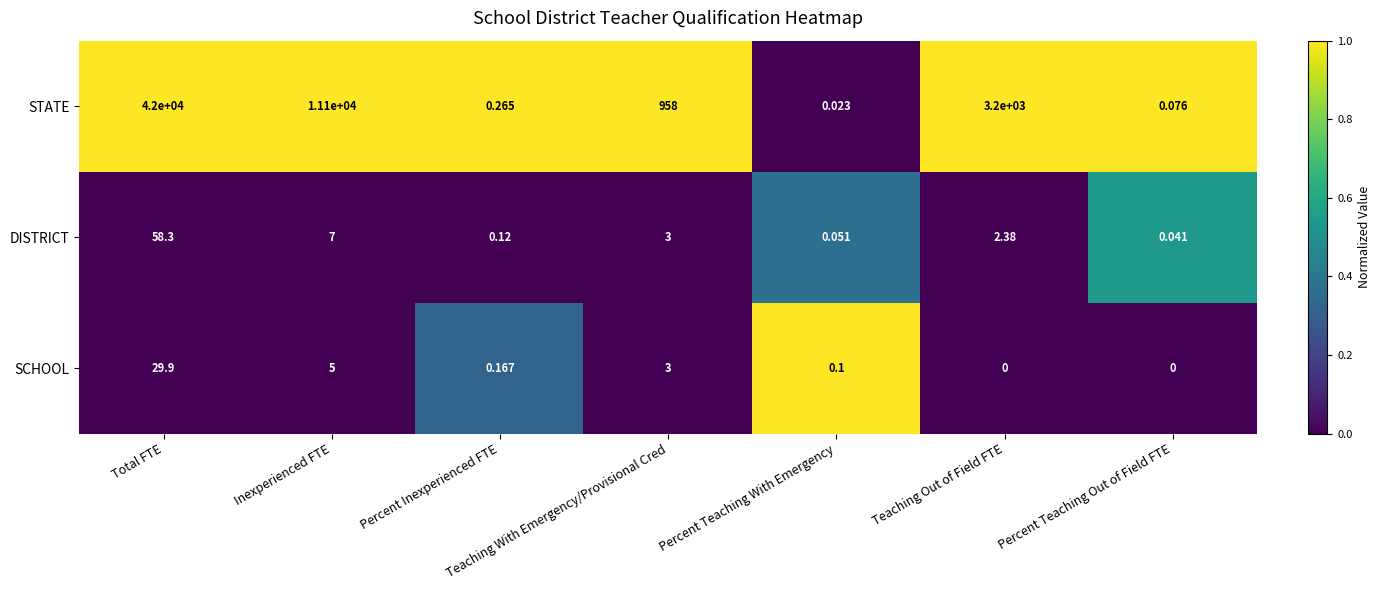

List the labels in order of DISTRICT value, largest first.

Total FTE, Inexperienced FTE, Teaching With Emergency/Provisional Cred, Teaching Out of Field FTE, Percent Inexperienced FTE, Percent Teaching With Emergency, Percent Teaching Out of Field FTE